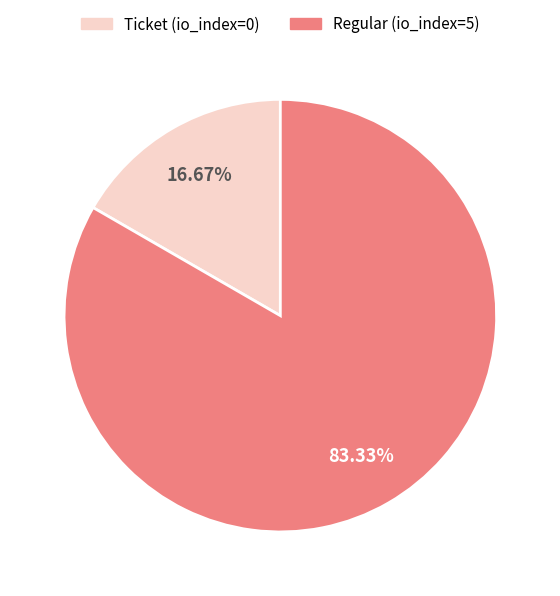

Is the sum of Regular (io_index=5) and Ticket (io_index=0) greater than half?

Yes